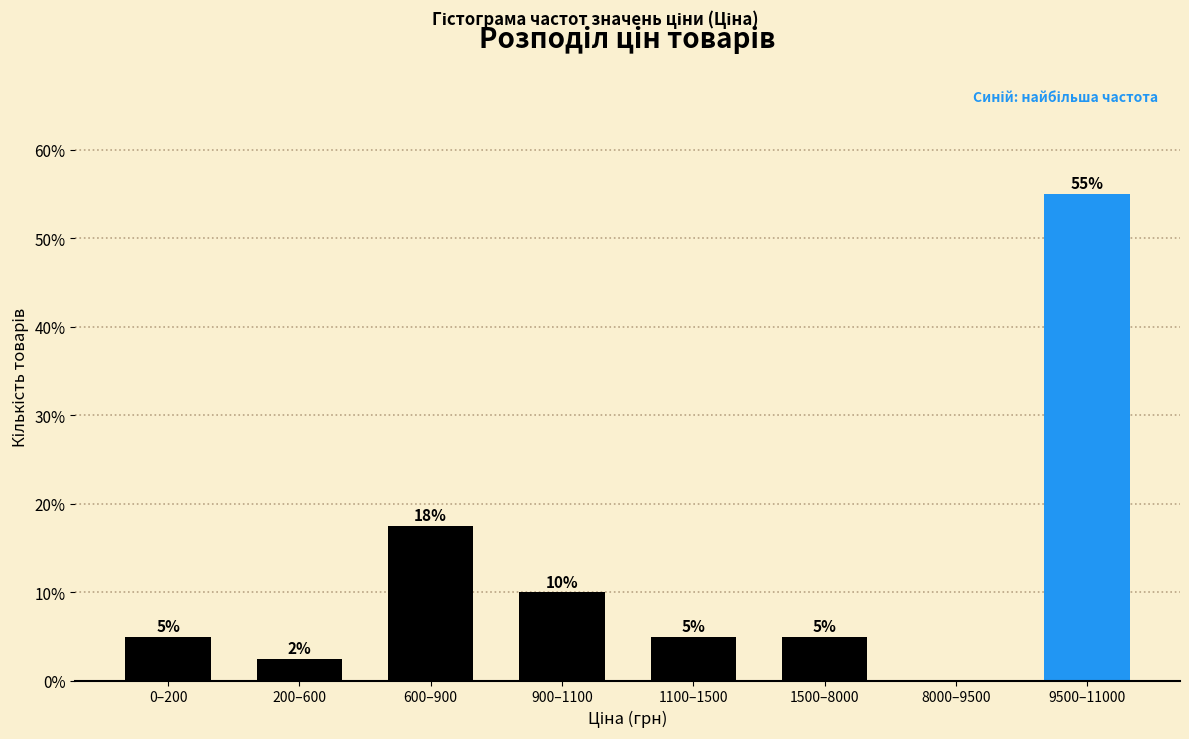

The value at 1500–8000 is 1.2. True or false?

False